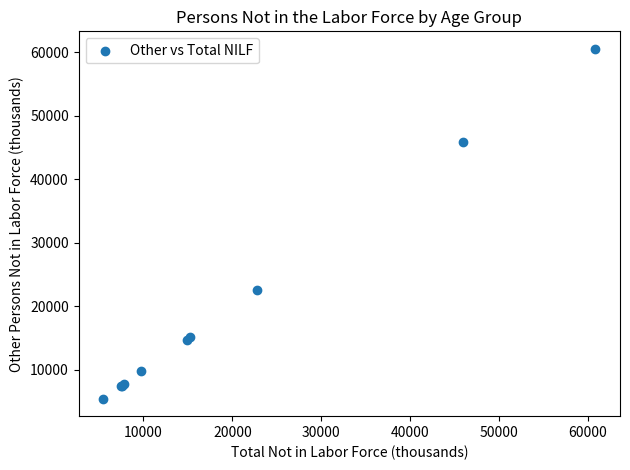

What Y value in the scatter plot is closest to 32966?

22557